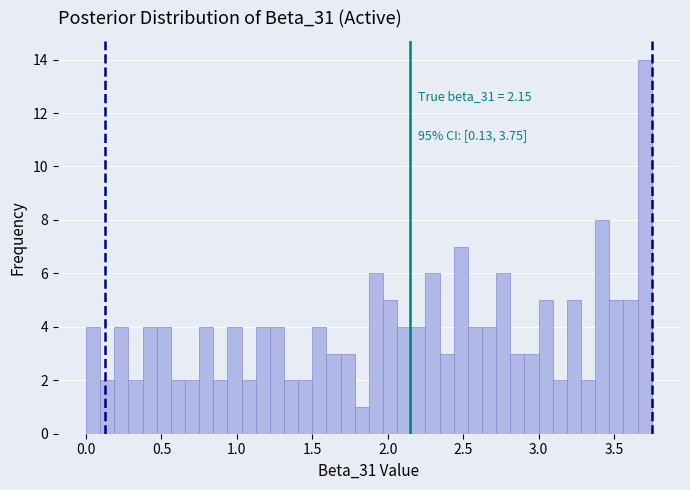

Read against the x-axis, roughly where is the centre of the tallest bar?

3.70